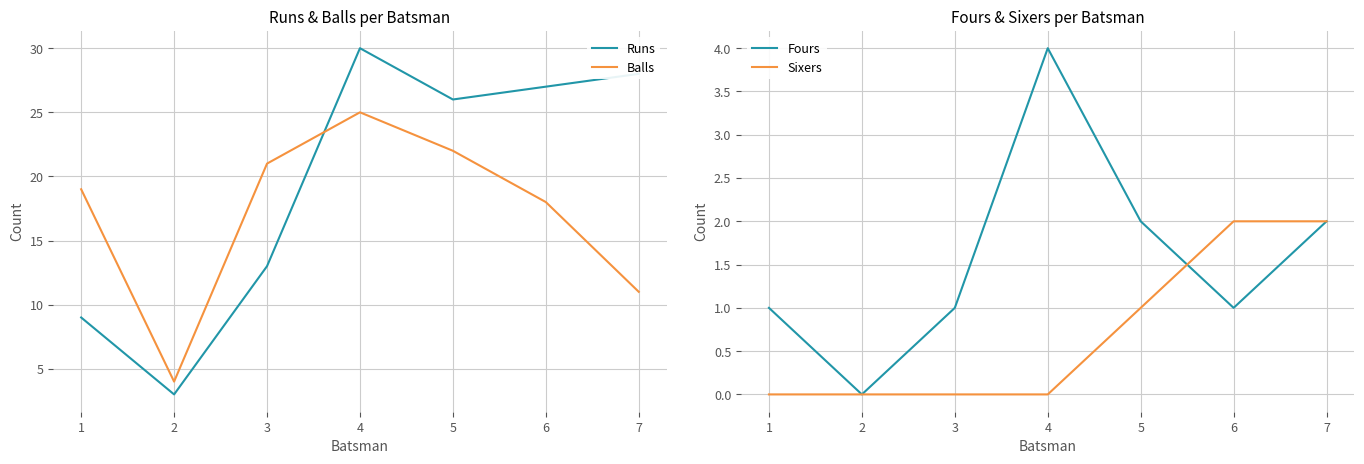

How many categories are shown in the chart?

7